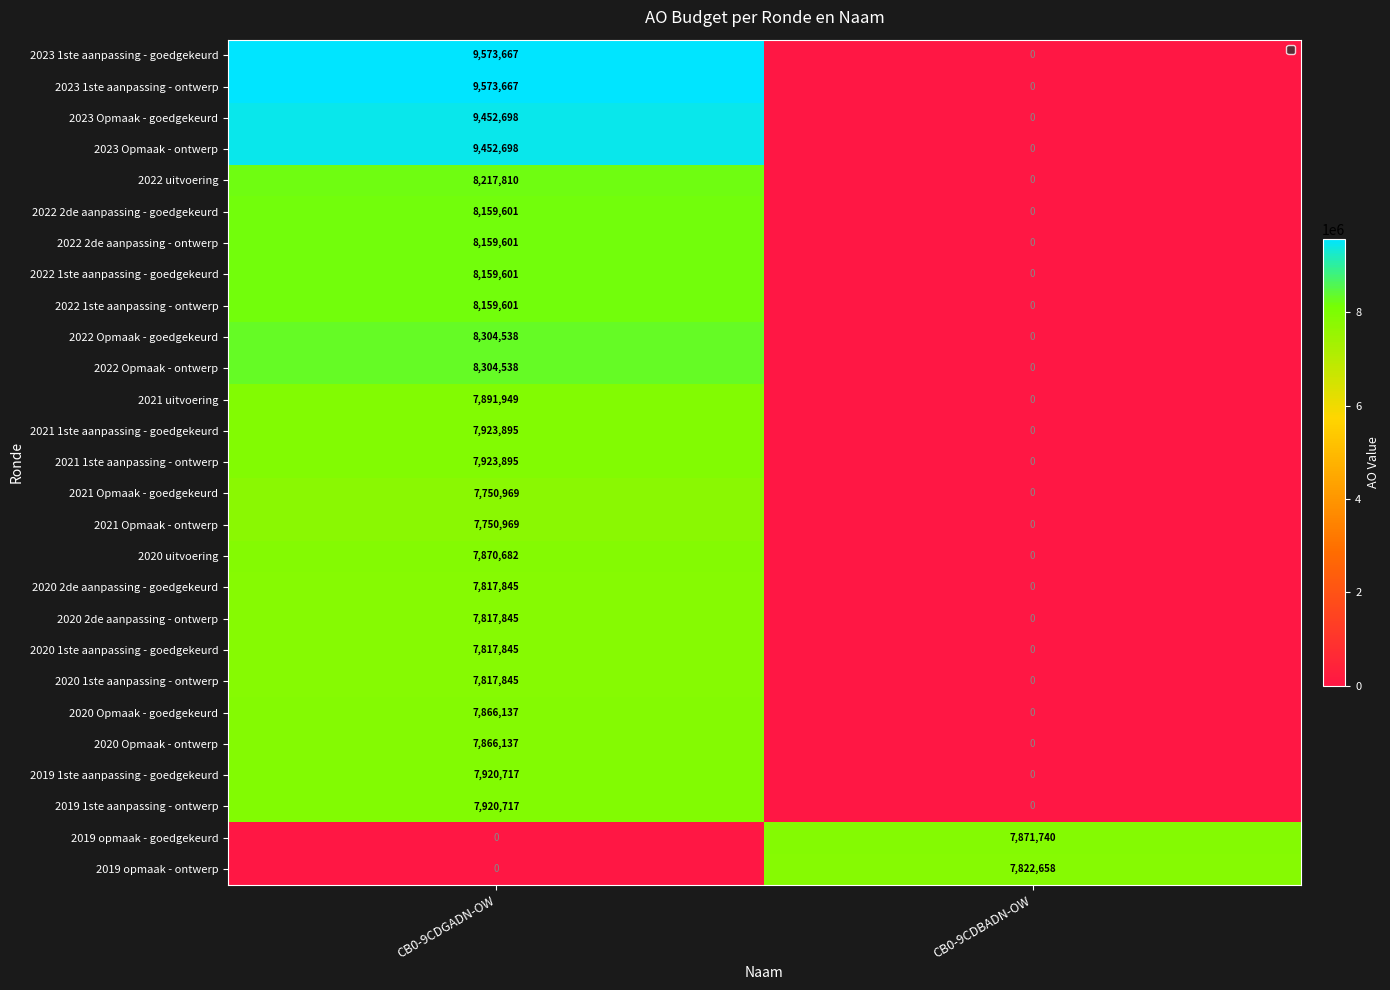

Read the 2022 uitvoering value at CB0-9CDGADN-OW.

8217810